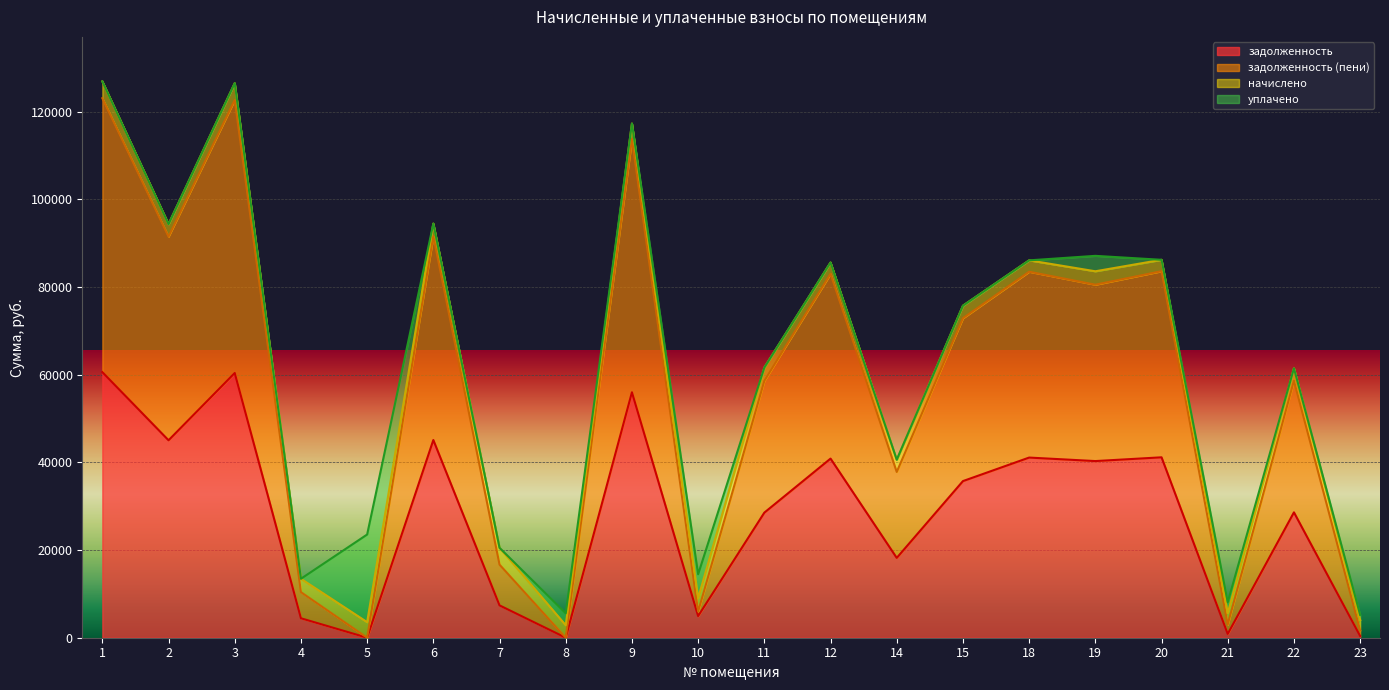

Does the chart display data point markers on the line(s)?

No